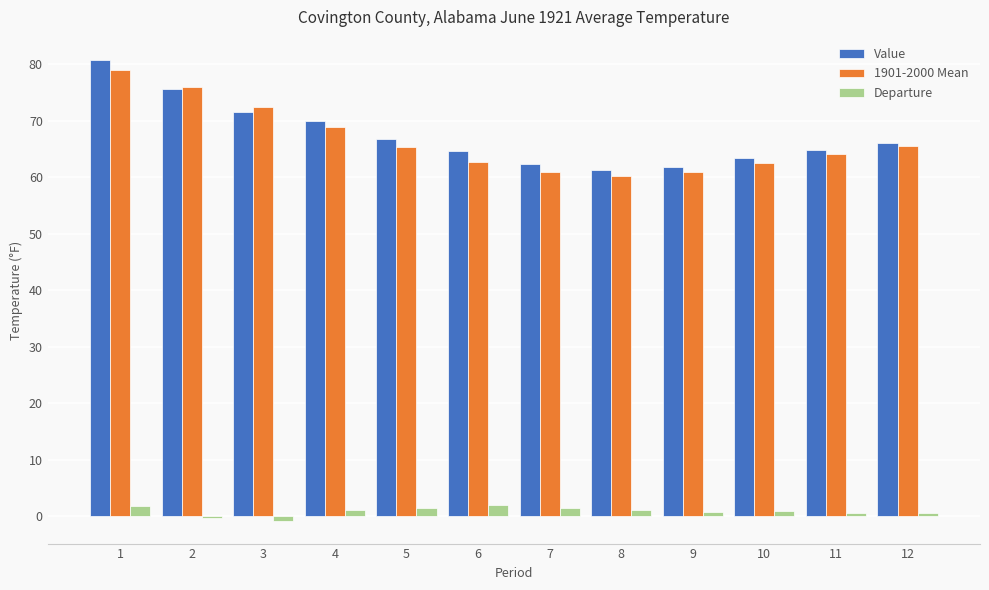

Which series has the widest spread of values?

Value